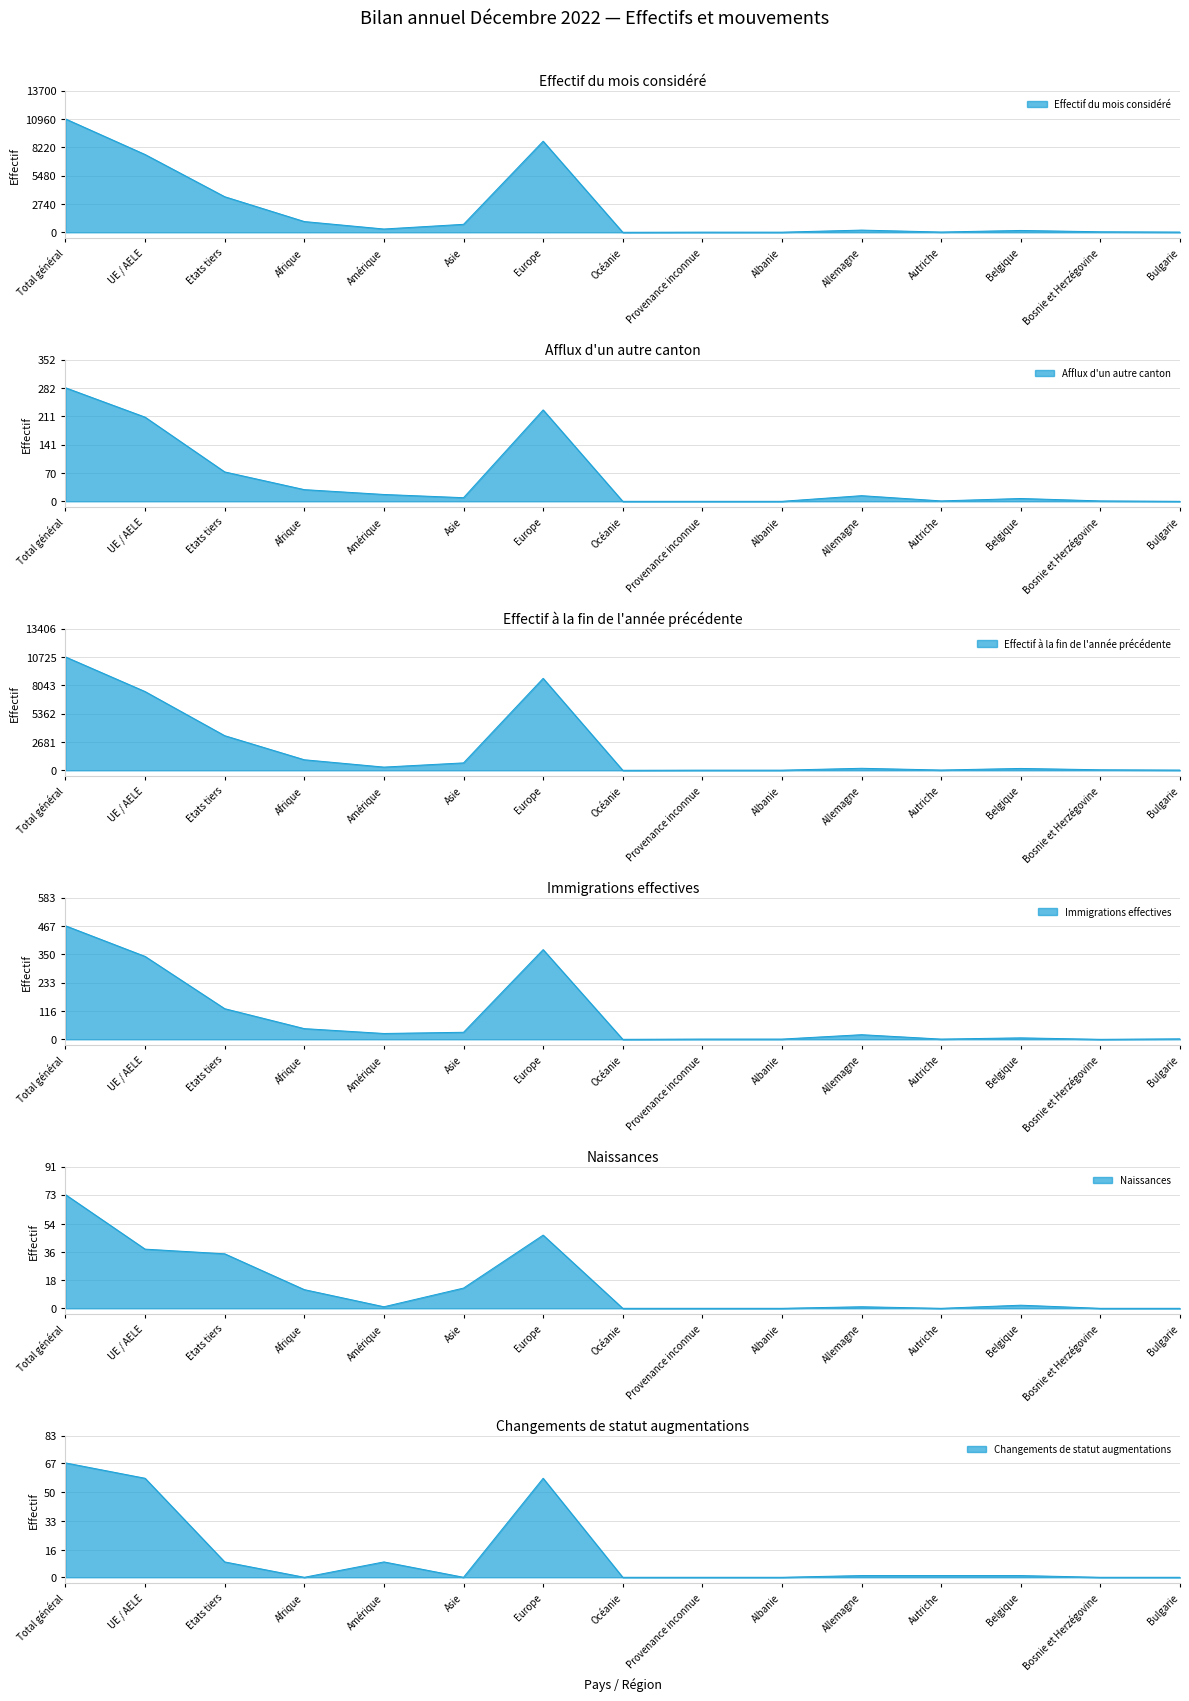

At which category is the sum across all series the highest?

Total général